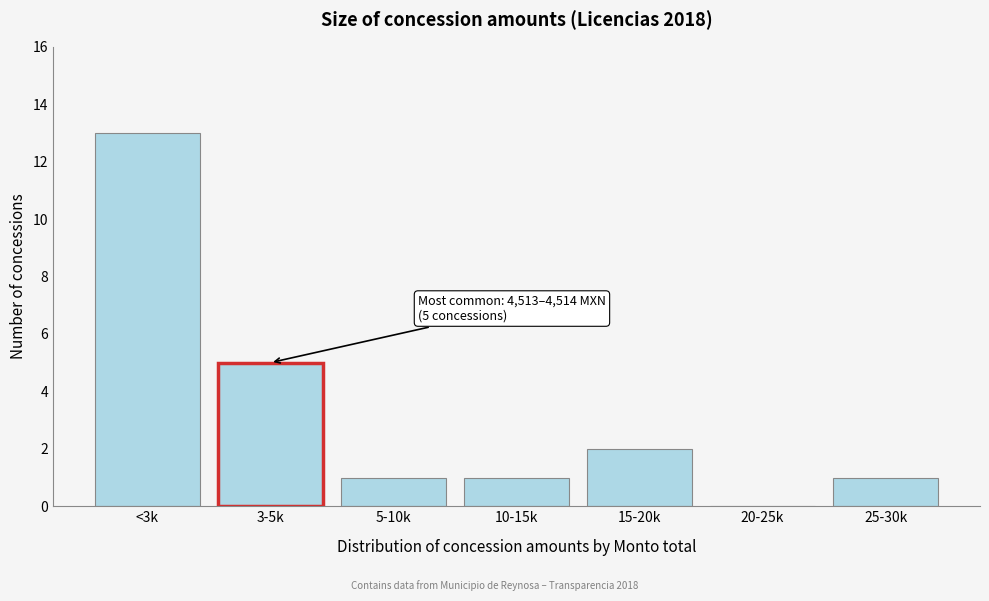

Reading left to right, what are all the values shown in this chart?

<3k=13	3-5k=5	5-10k=1	10-15k=1	15-20k=2	20-25k=0	25-30k=1